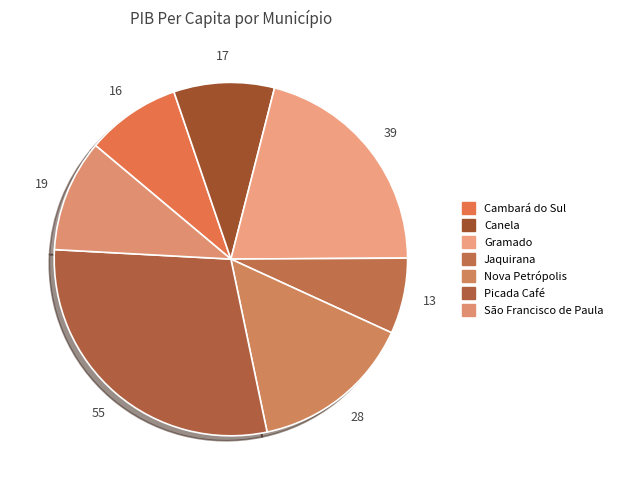

How many segments does this pie chart have?

7